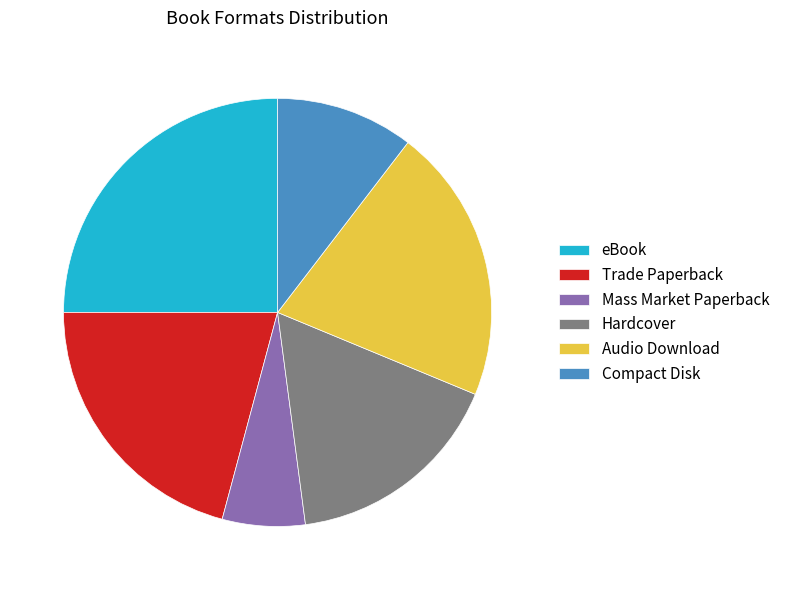

Between Mass Market Paperback and Compact Disk, which is larger?

Compact Disk